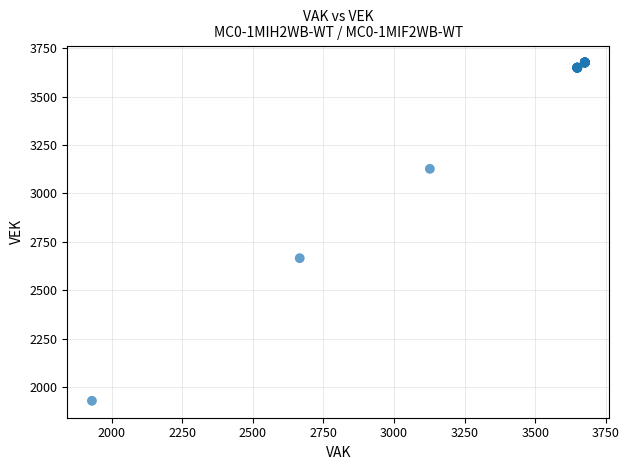

What Y value in the scatter plot is closest to 2803?

2666